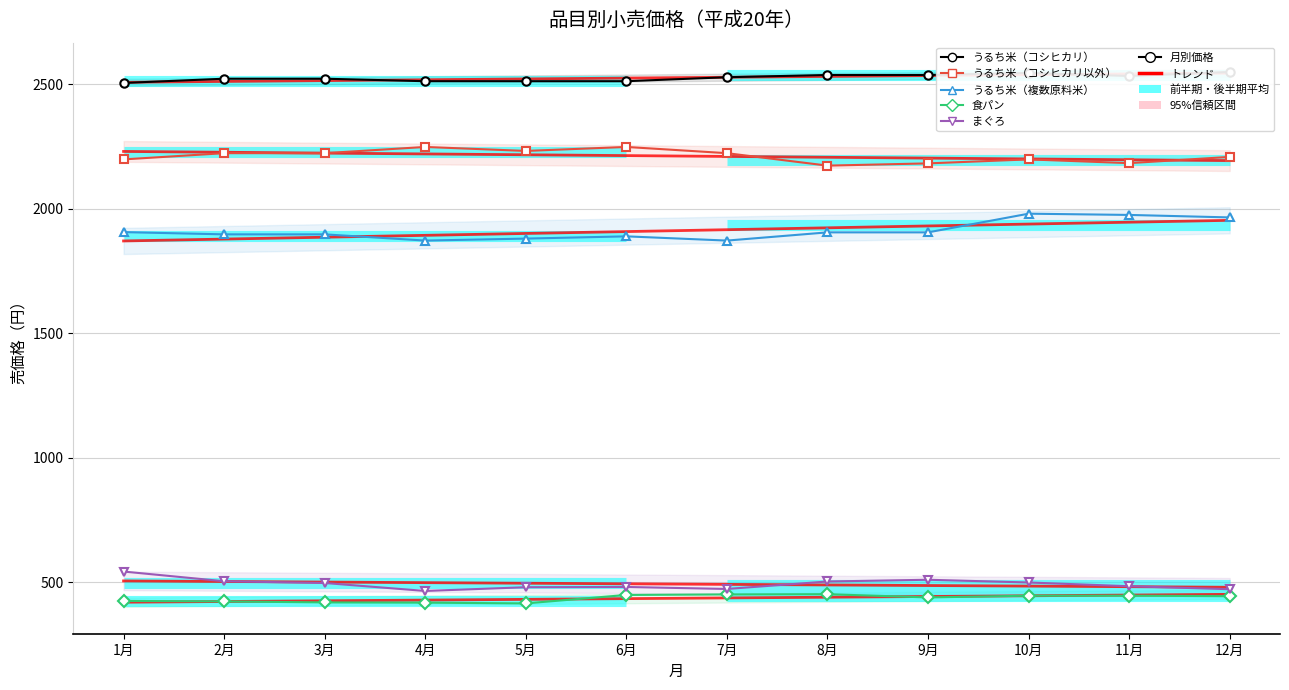

What is the label of the 12th point from the left?

12月